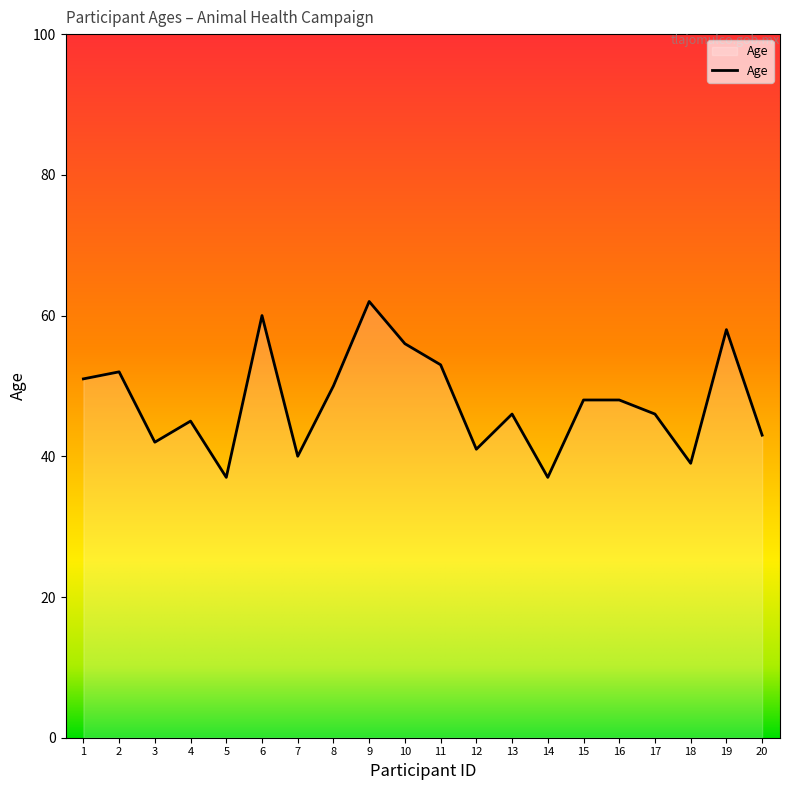

Does the chart display data point markers on the line(s)?

No